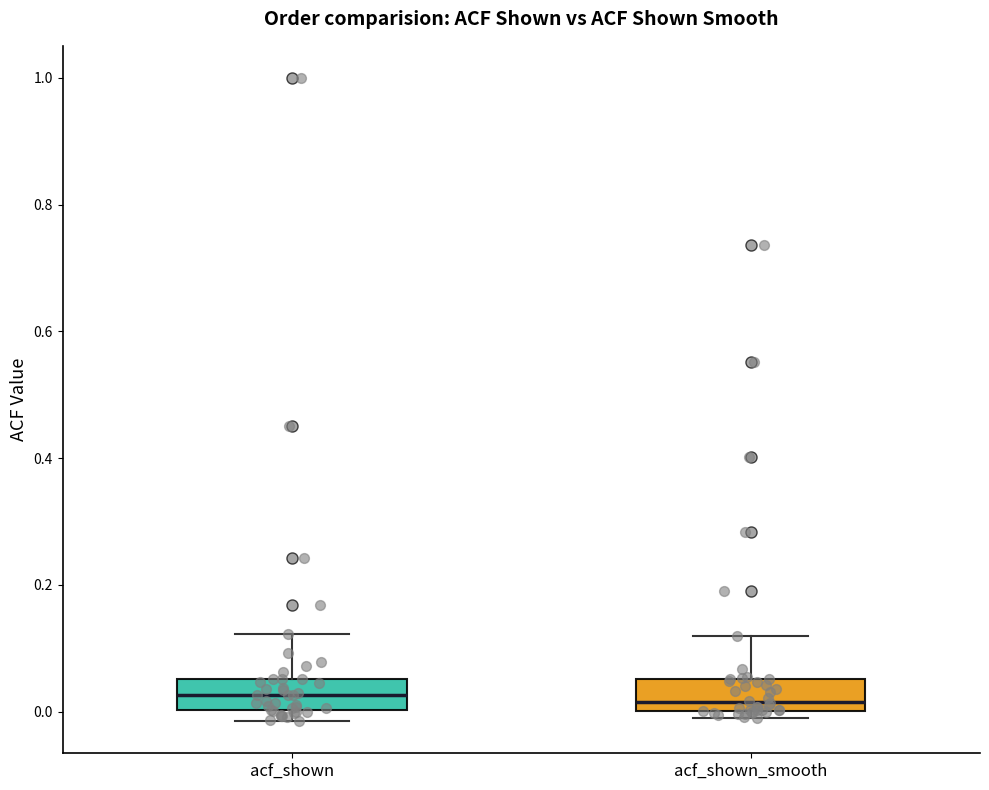

Reading left to right, read every box against the y-axis: the position of its median line, the range the box covers, and the ends of its whiskers. The values are not printed on the chart, so give them approximately, as read against the axis.

acf_shown: median 0.02, box 0.00 to 0.06, whiskers -0.02 to 0.12
acf_shown_smooth: median 0.02, box 0.00 to 0.06, whiskers 0.00 (just below the box's lower edge) to 0.12